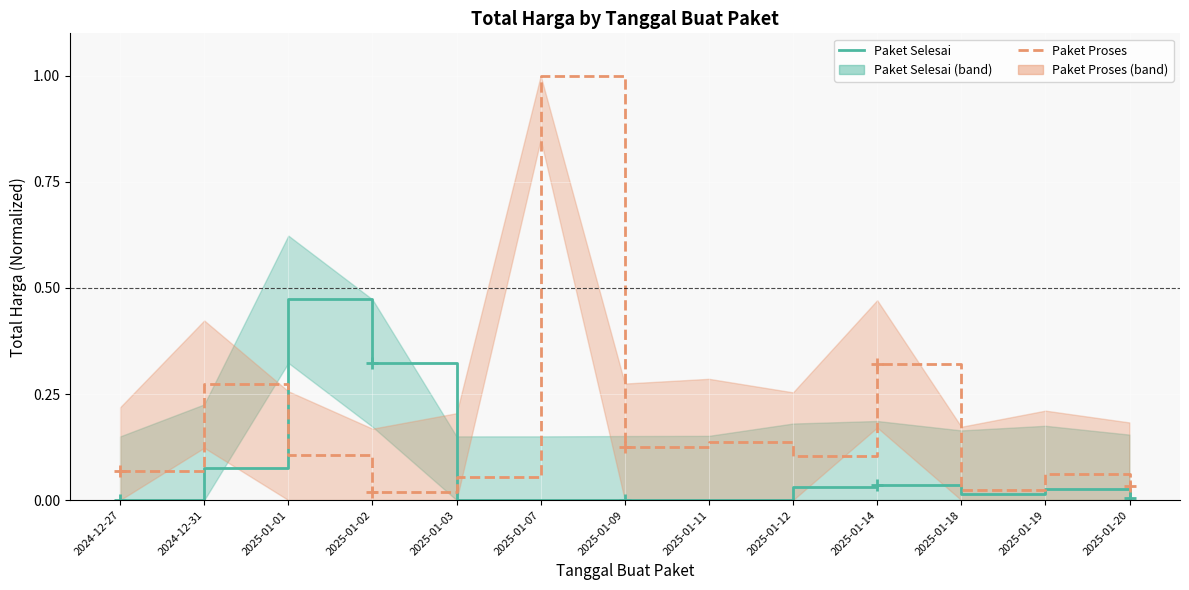

How many lines are shown in the chart?

2